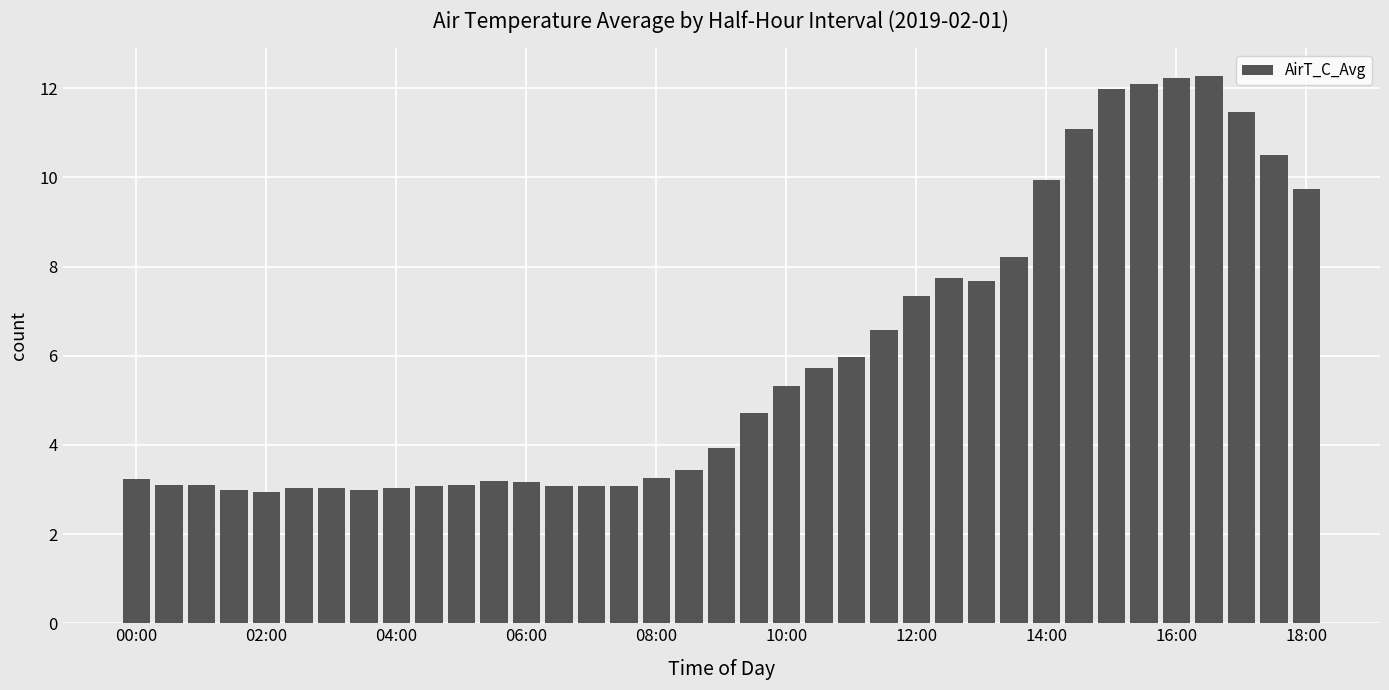

What is the average value?

6.0